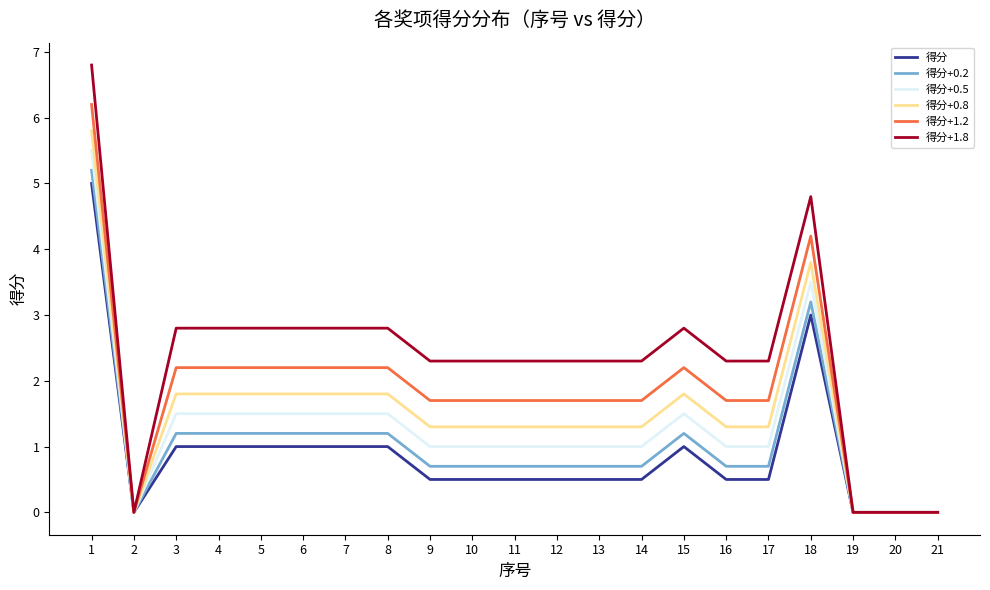

What is the difference between the highest and lowest values at 12?

1.8